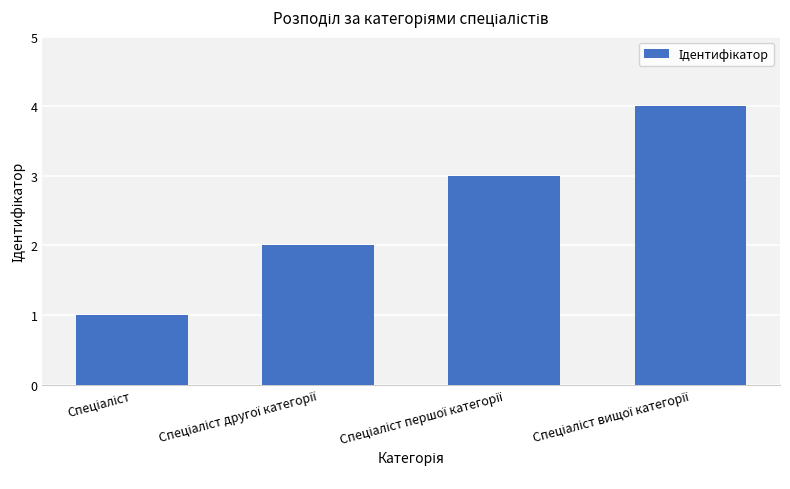

What is the sum of all values?

10